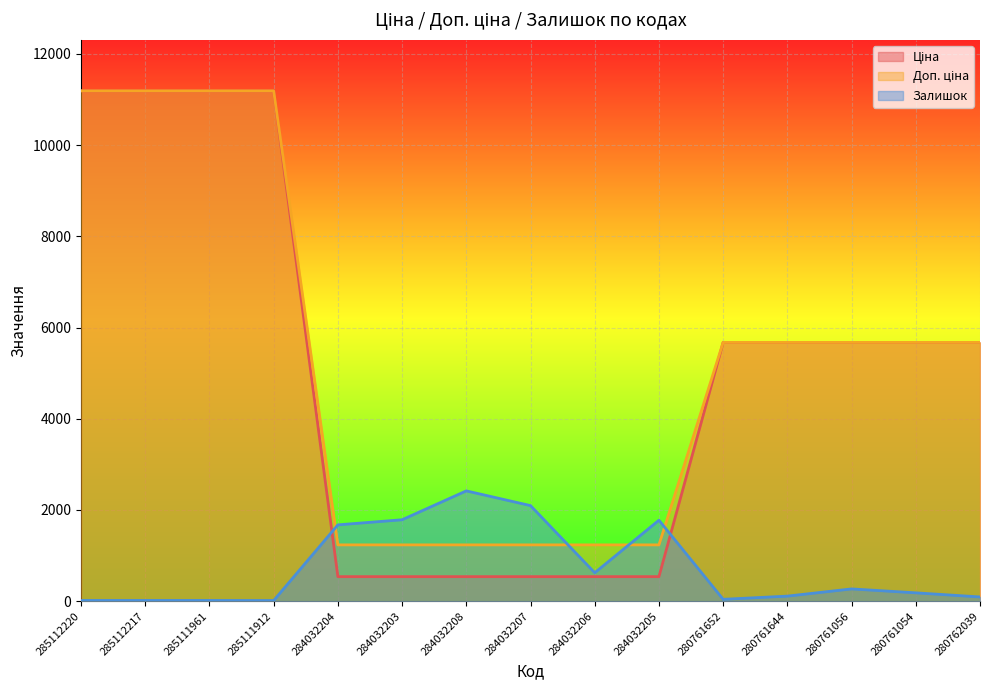

Which category has the highest value in the Доп. ціна series?

285112220